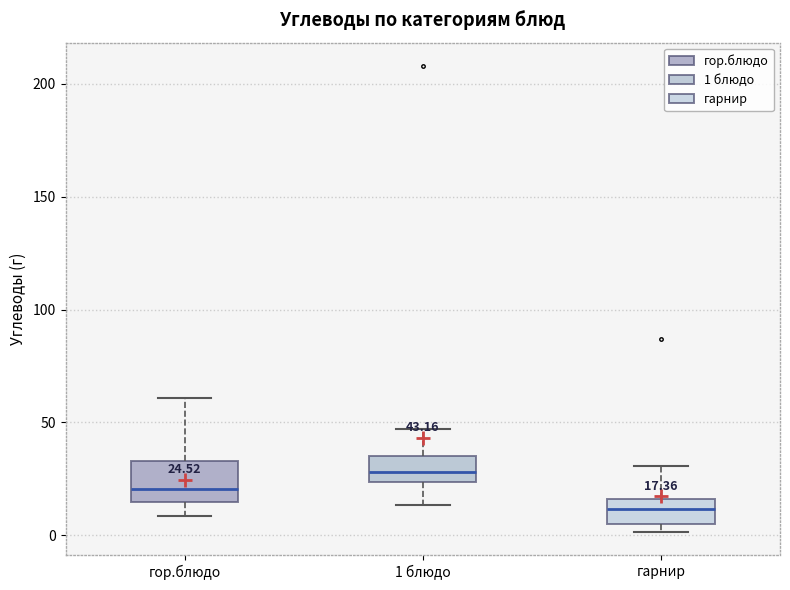

Comparing the boxes themselves (not the whiskers), which one is the tallest?

гор.блюдо